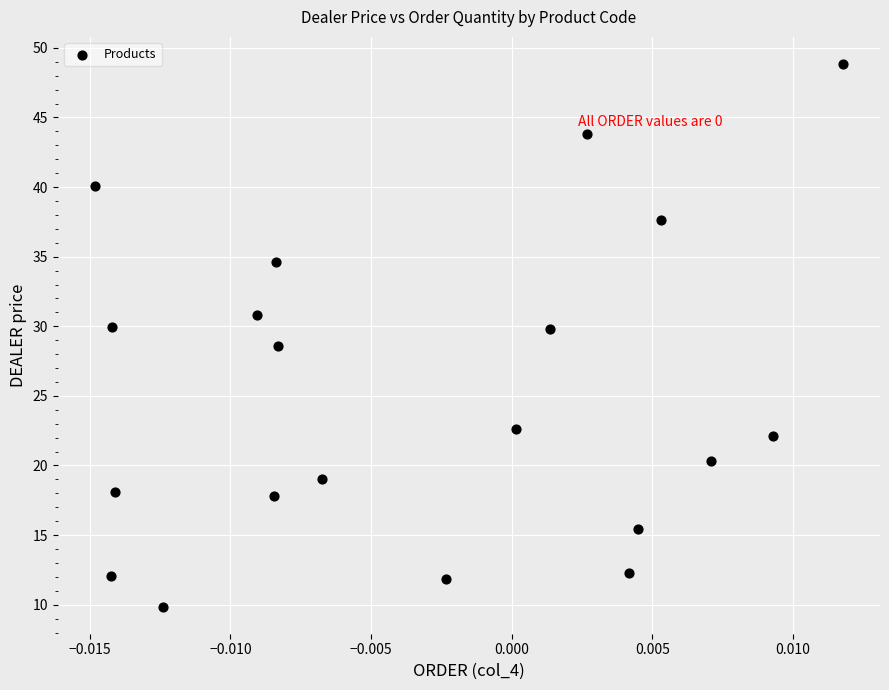

What is the range of Y values (max minus min)?

39.0